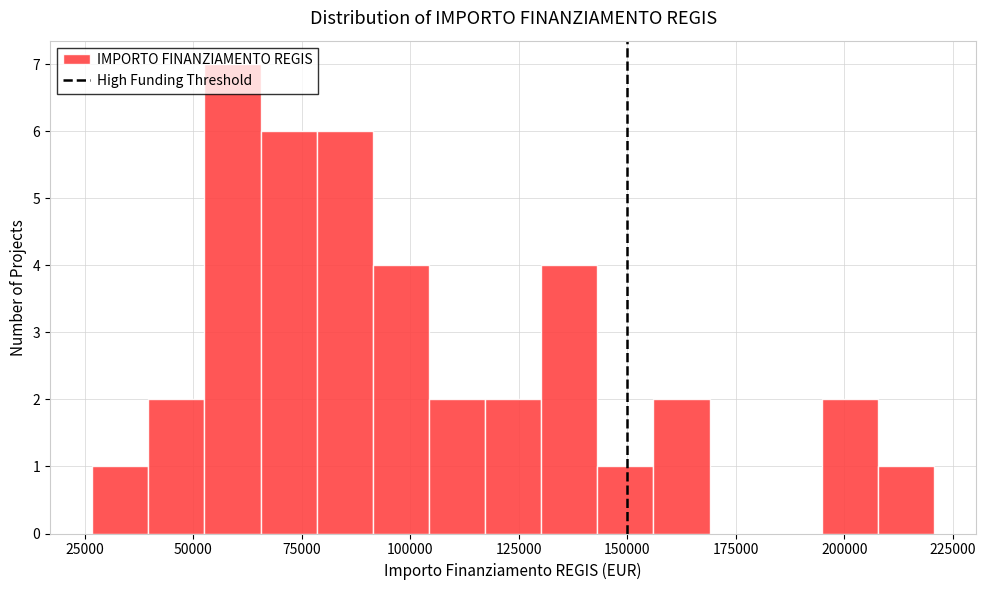

Read against the x-axis, roughly where is the centre of the tallest bar?

60000